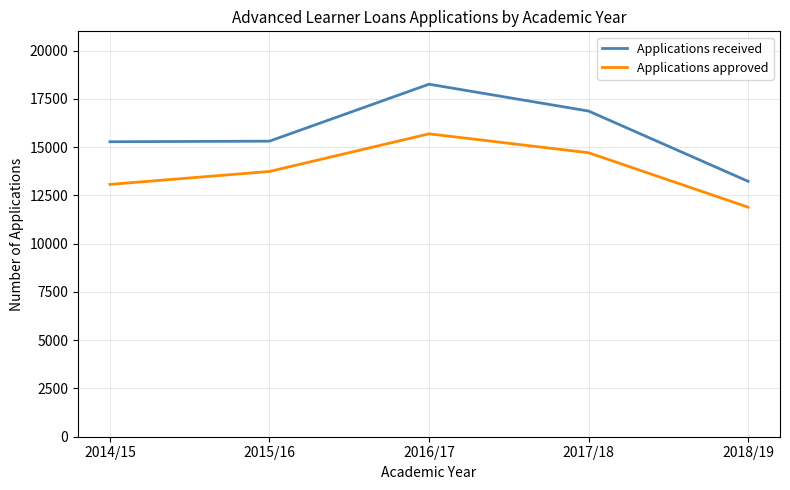

At which category is the sum across all series the highest?

2016/17